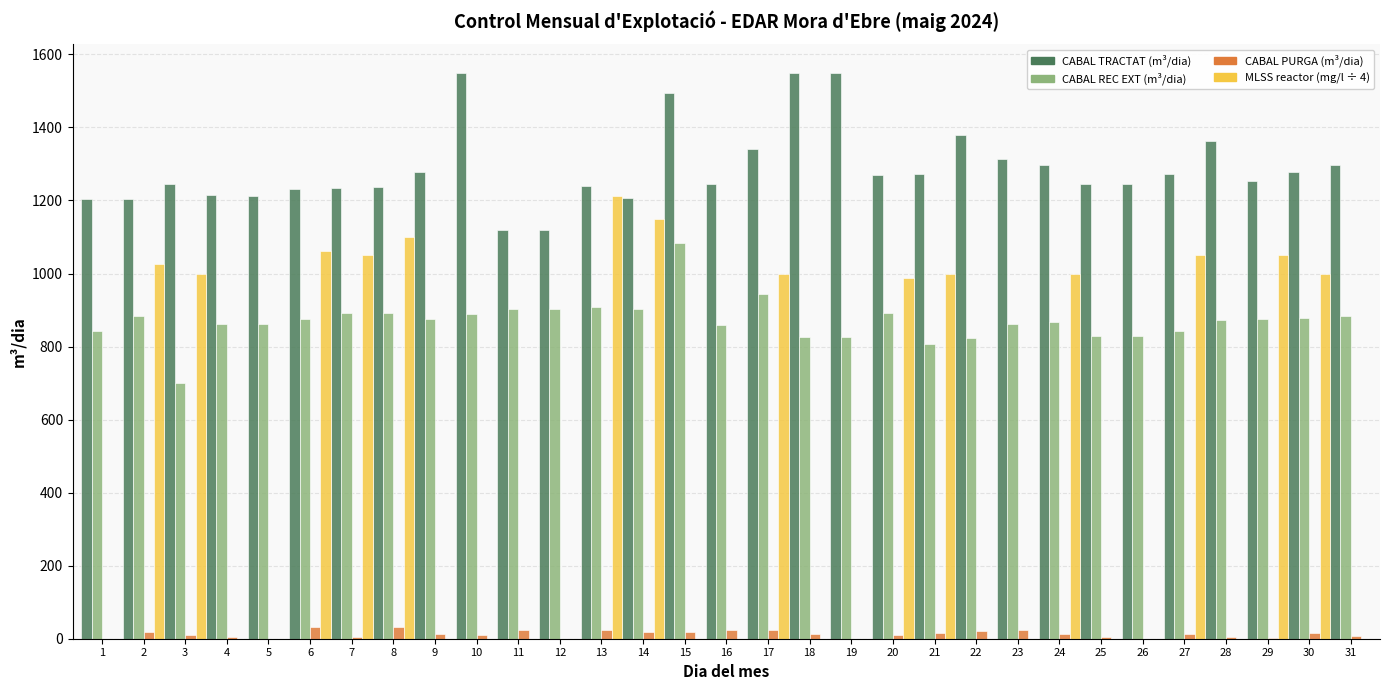

Are the bars grouped side by side (vs. stacked)?

Yes